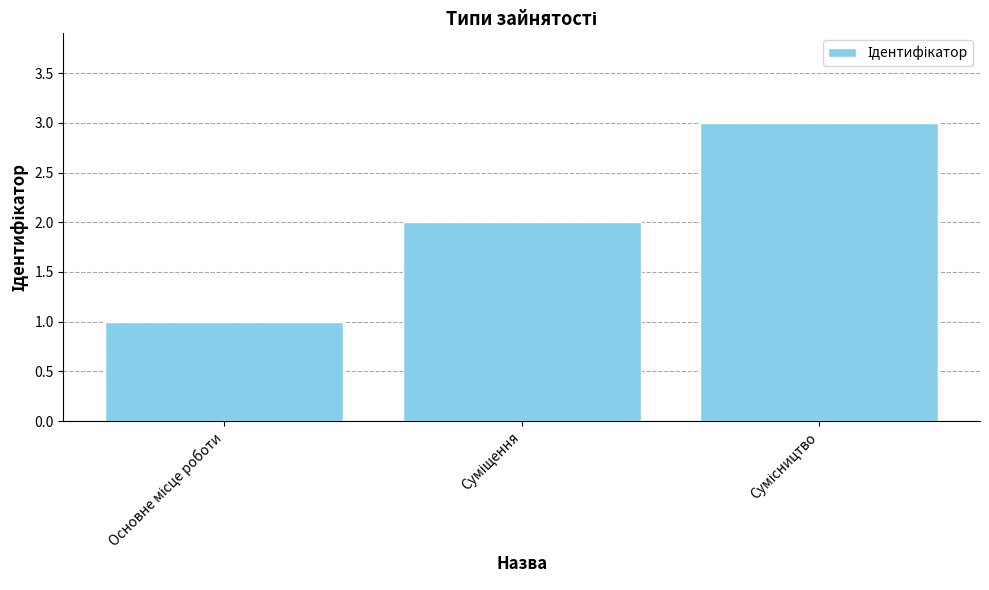

What is the maximum value shown in the chart?

3